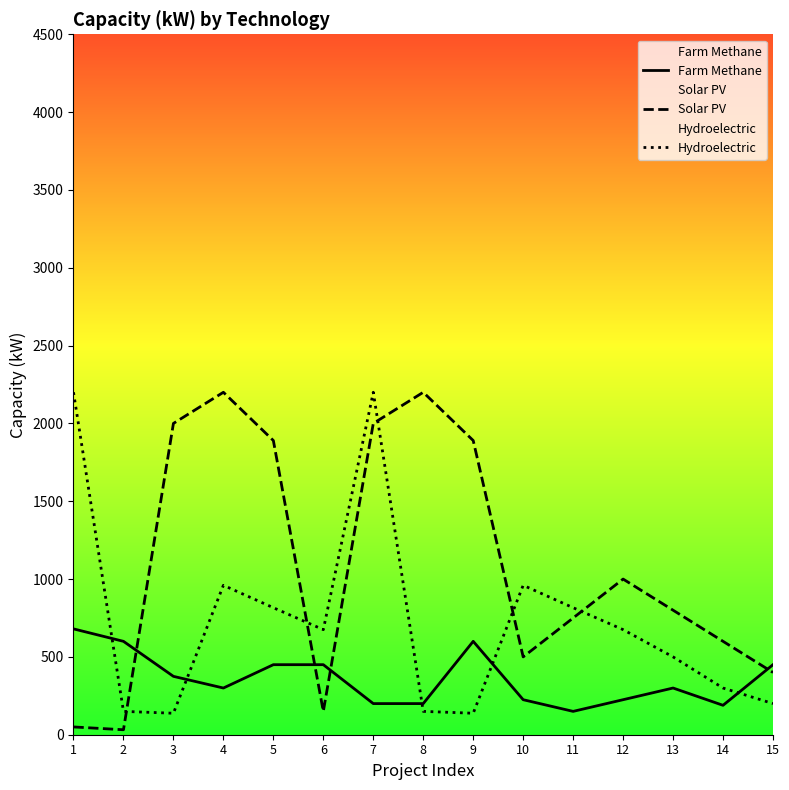

What is the value of the Hydroelectric point at the 5th from the left?

816